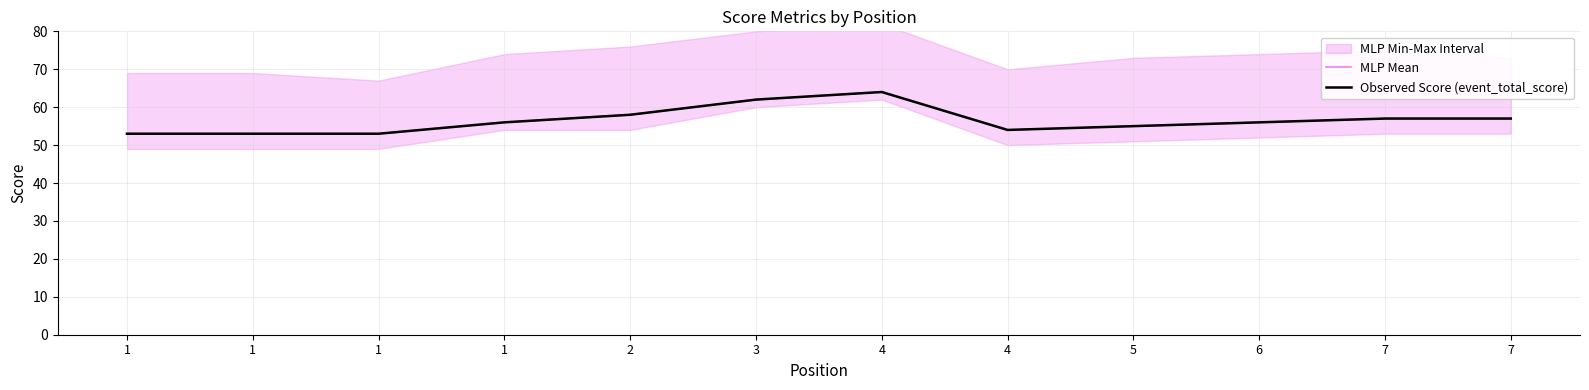

Rank the series at 7 from highest to lowest value.

MLP Mean, Observed Score (event_total_score)